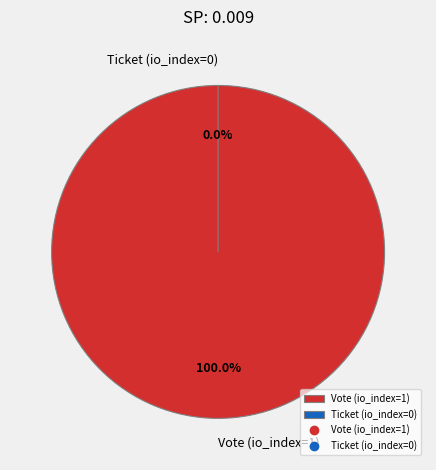

Does Ticket (io_index=0) account for over 50% of the chart?

No